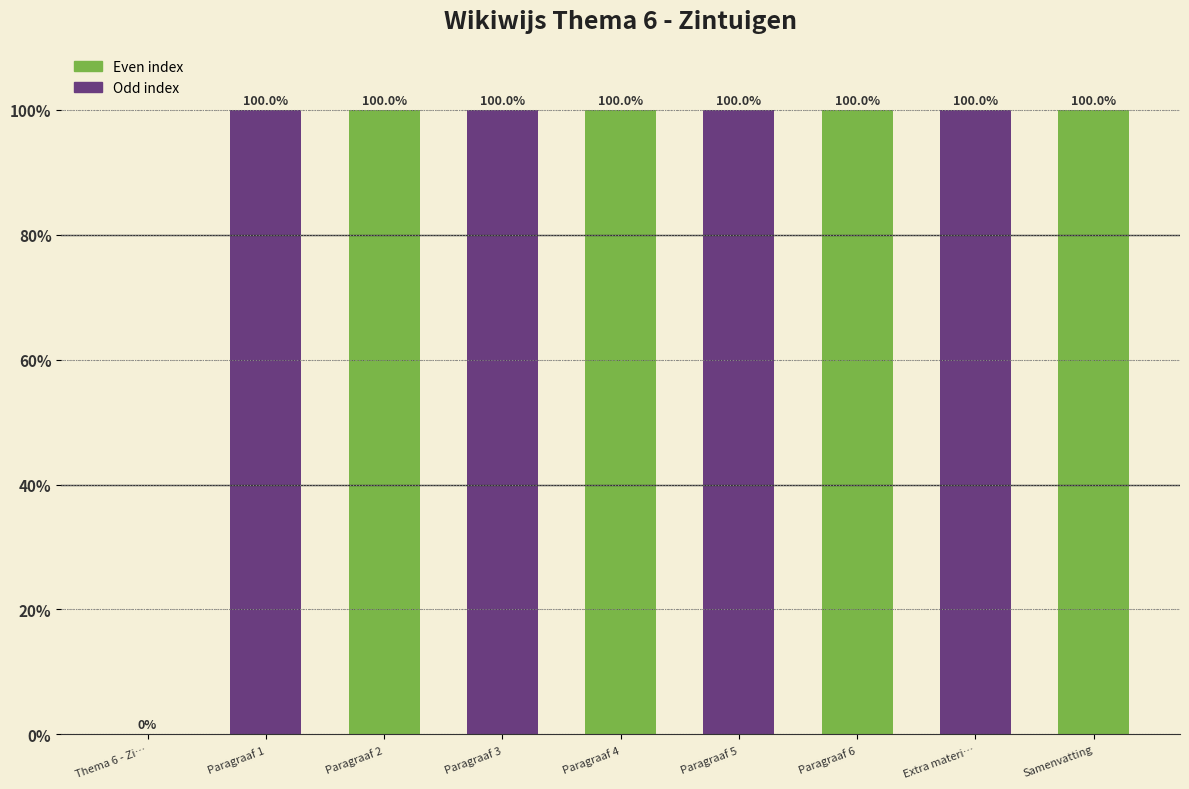

True or false: the data shows 100.0 at Paragraaf 5.

True